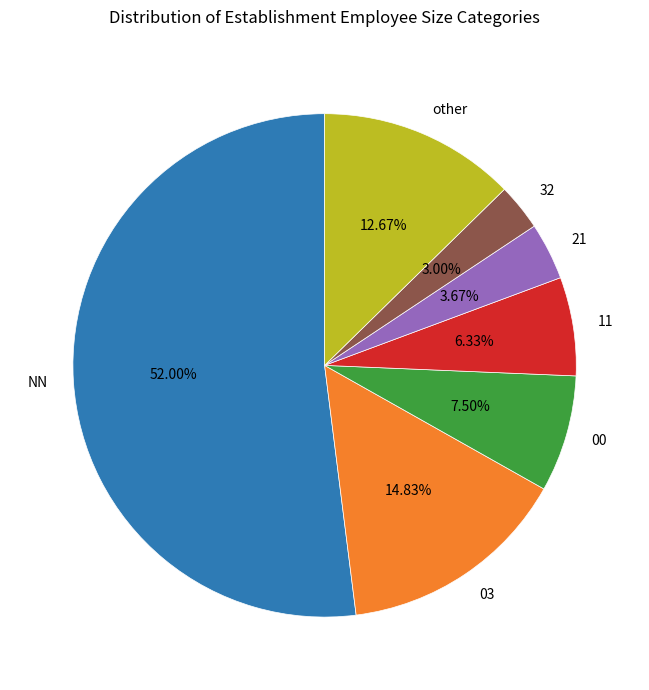

Which slice is the smallest?

32